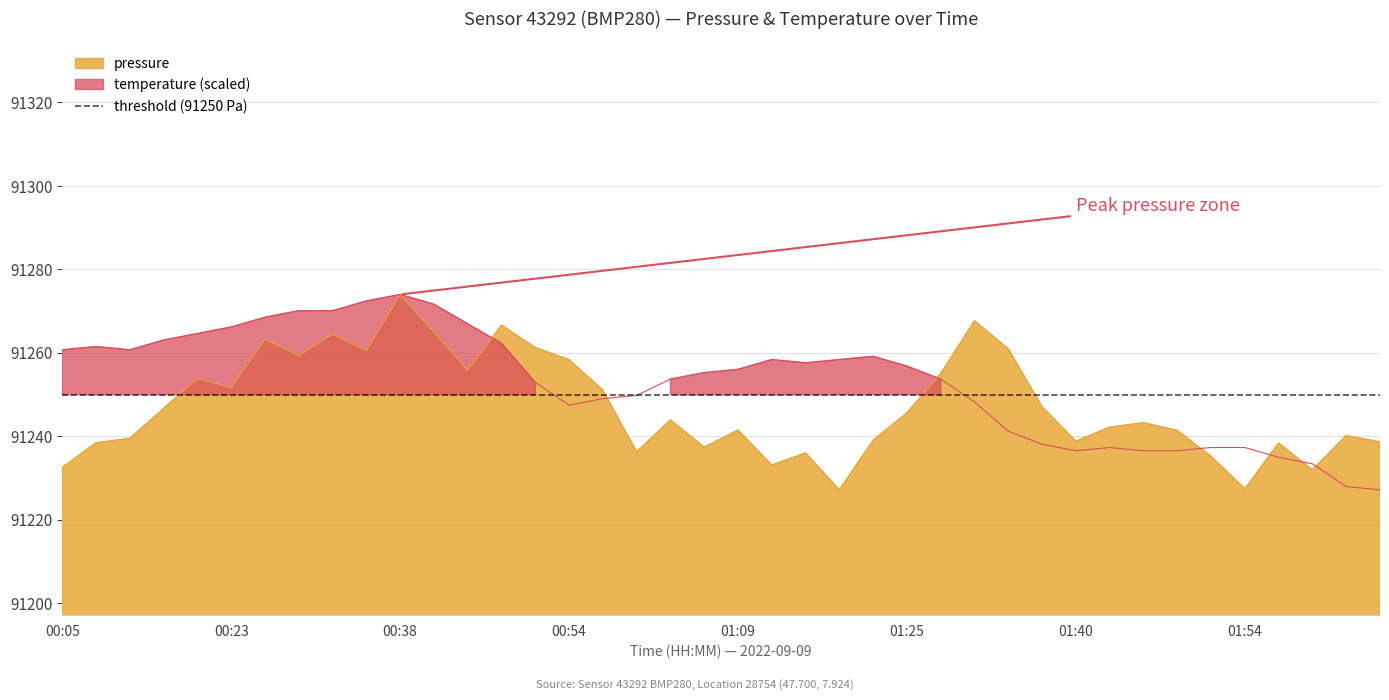

At which category does pressure reach its first local valley?

00:23